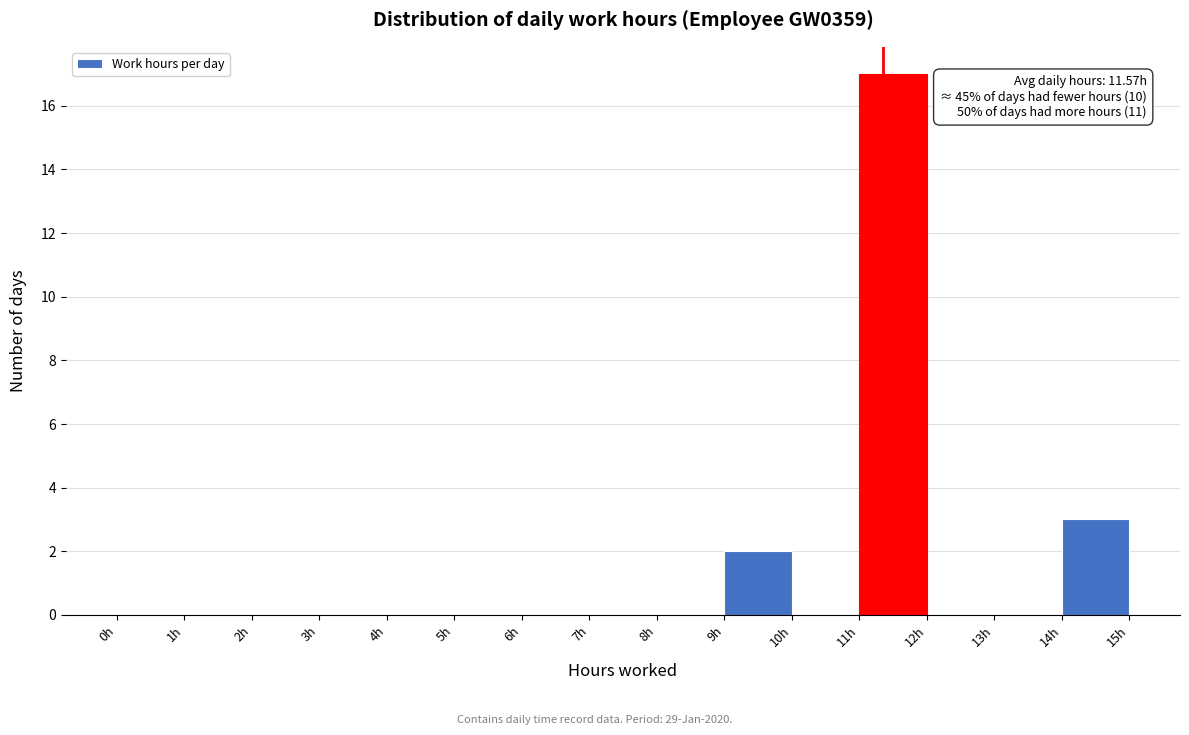

Over which range of the x-axis is the bar tallest?

11 to 12